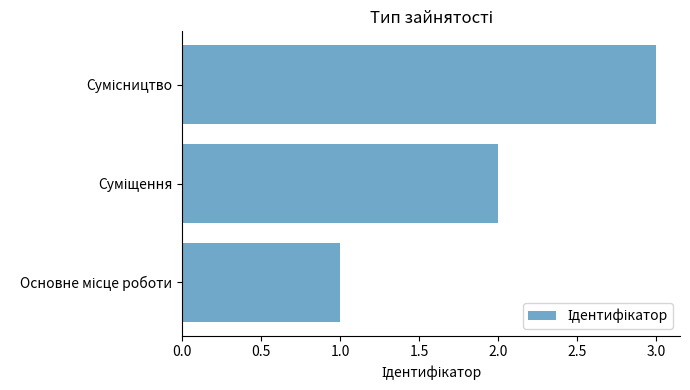

Does the chart contain stacked bars?

No